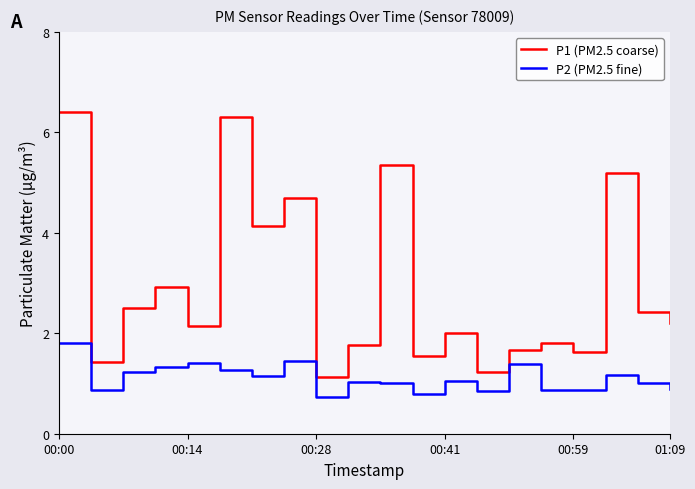

What is the minimum value shown in the chart?

0.7